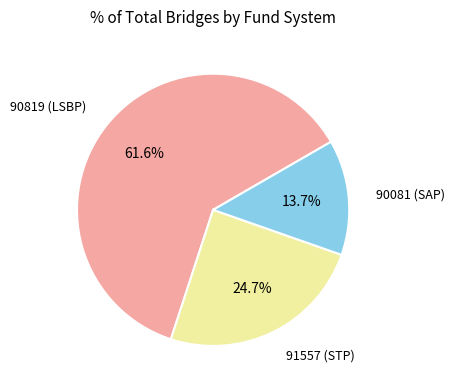

To the nearest percent, what is the difference between the largest and smallest slice percentages?

48%